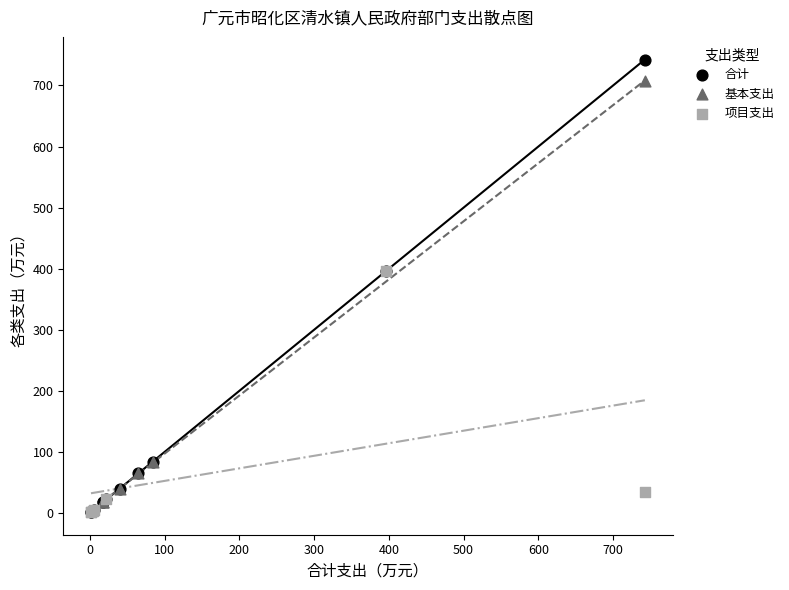

Which series has the widest spread of Y values?

合计